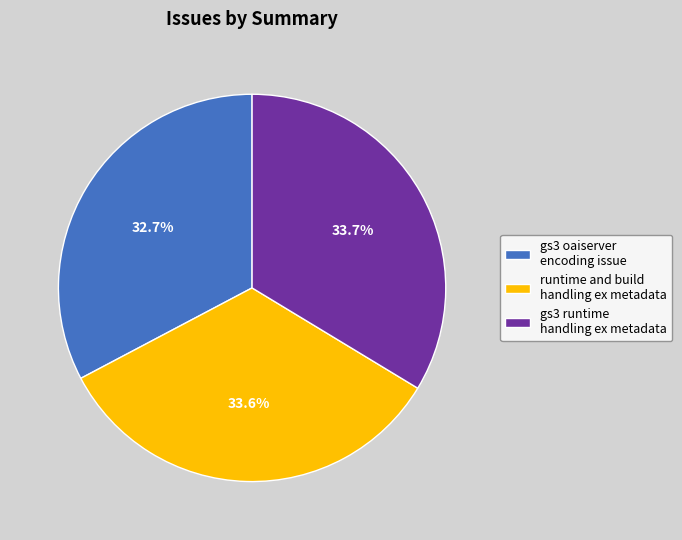

Is there any slice that represents more than half of the pie?

No